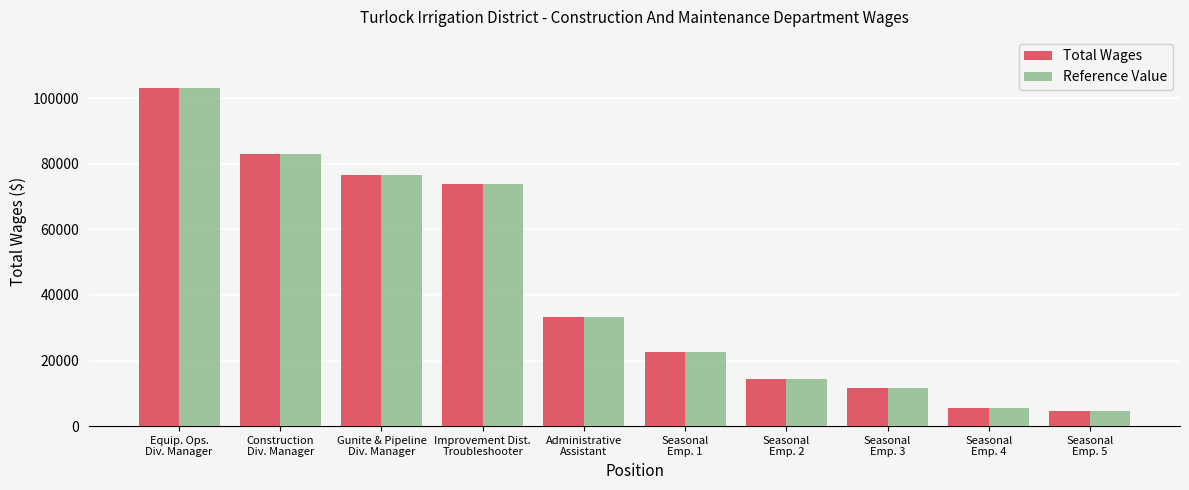

Reading left to right, extract all data points from this chart.

Total Wages: Equip. Ops.
Div. Manager=103215	Construction
Div. Manager=83038	Gunite & Pipeline
Div. Manager=76662	Improvement Dist.
Troubleshooter=73856	Administrative
Assistant=33167	Seasonal
Emp. 1=22725	Seasonal
Emp. 2=14444	Seasonal
Emp. 3=11665	Seasonal
Emp. 4=5556	Seasonal
Emp. 5=4543
Reference Value: Equip. Ops.
Div. Manager=103215	Construction
Div. Manager=83038	Gunite & Pipeline
Div. Manager=76662	Improvement Dist.
Troubleshooter=73856	Administrative
Assistant=33167	Seasonal
Emp. 1=22725	Seasonal
Emp. 2=14444	Seasonal
Emp. 3=11665	Seasonal
Emp. 4=5556	Seasonal
Emp. 5=4543